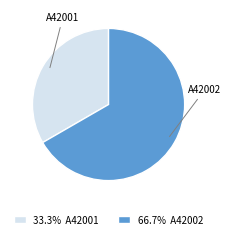

Is there a majority slice in this chart?

Yes